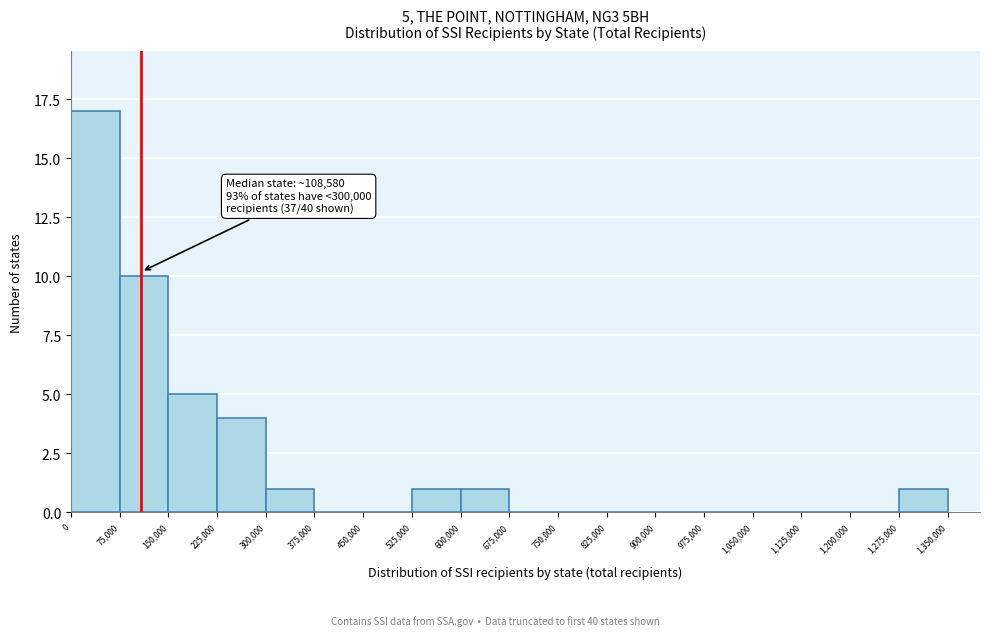

Which range on the x-axis has the tallest bar?

0 to 75,000